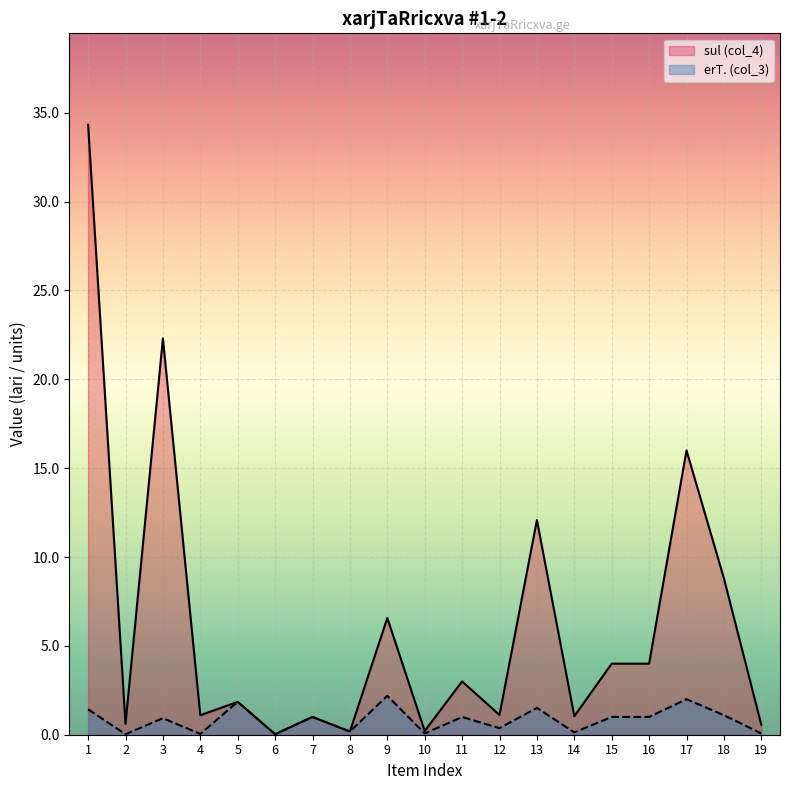

At which category does erT. (col_3) reach its first local peak?

3